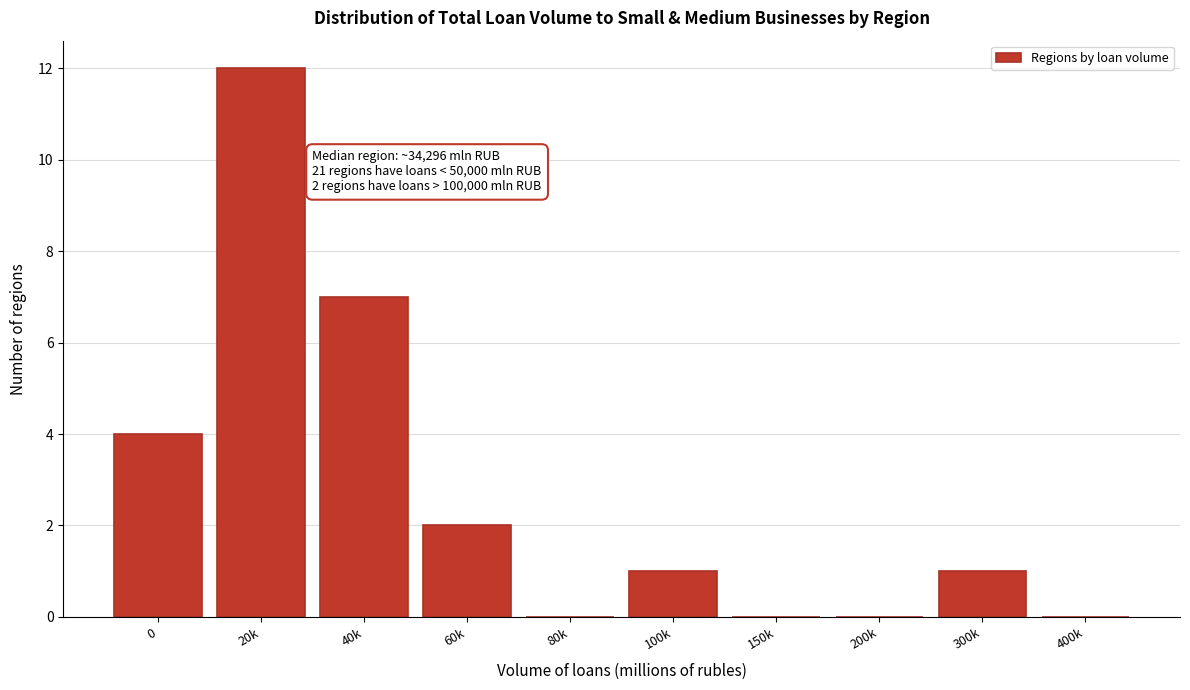

Reading left to right, list all the values displayed in this chart.

0=4	20k=12	40k=7	60k=2	80k=0	100k=1	150k=0	200k=0	300k=1	400k=0